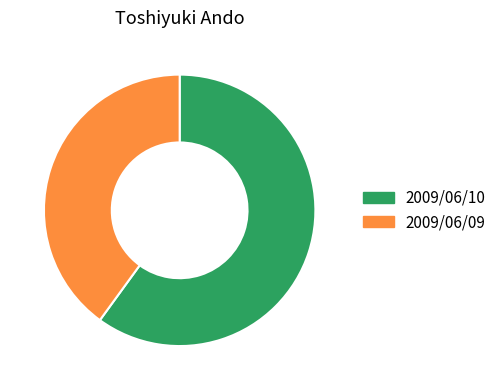

Rank the categories by value from highest to lowest.

2009/06/10, 2009/06/09